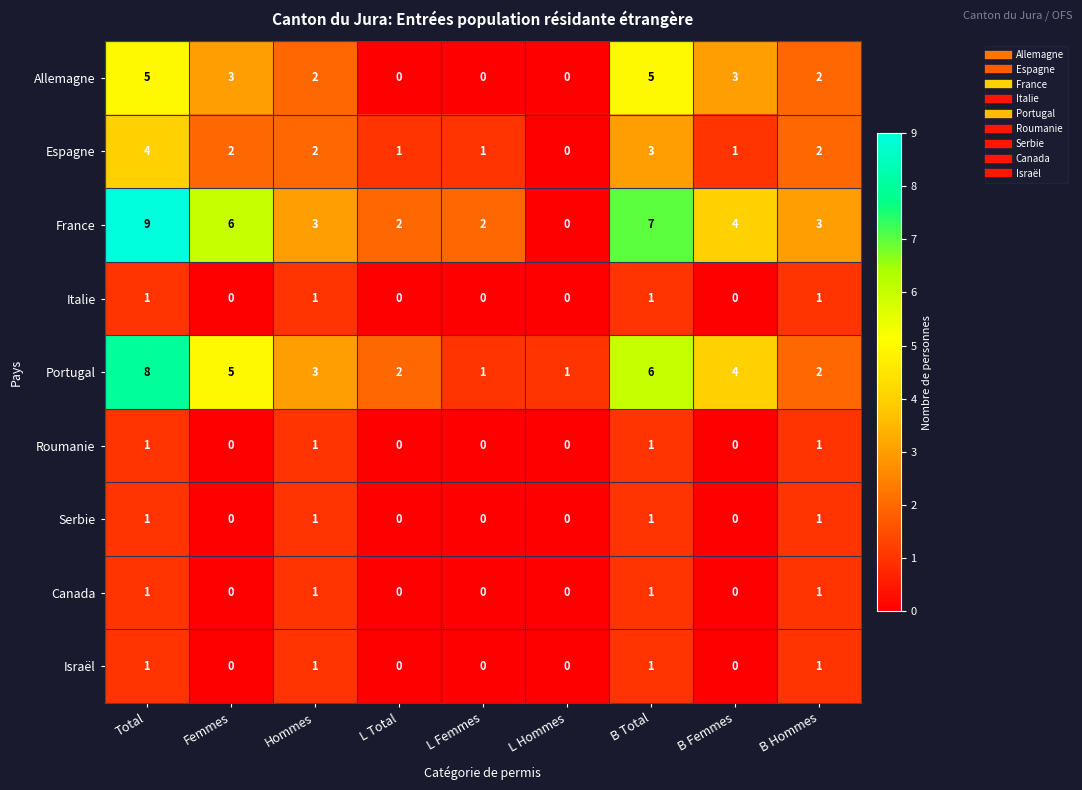

Is it true that Roumanie equals 1 at Hommes?

True